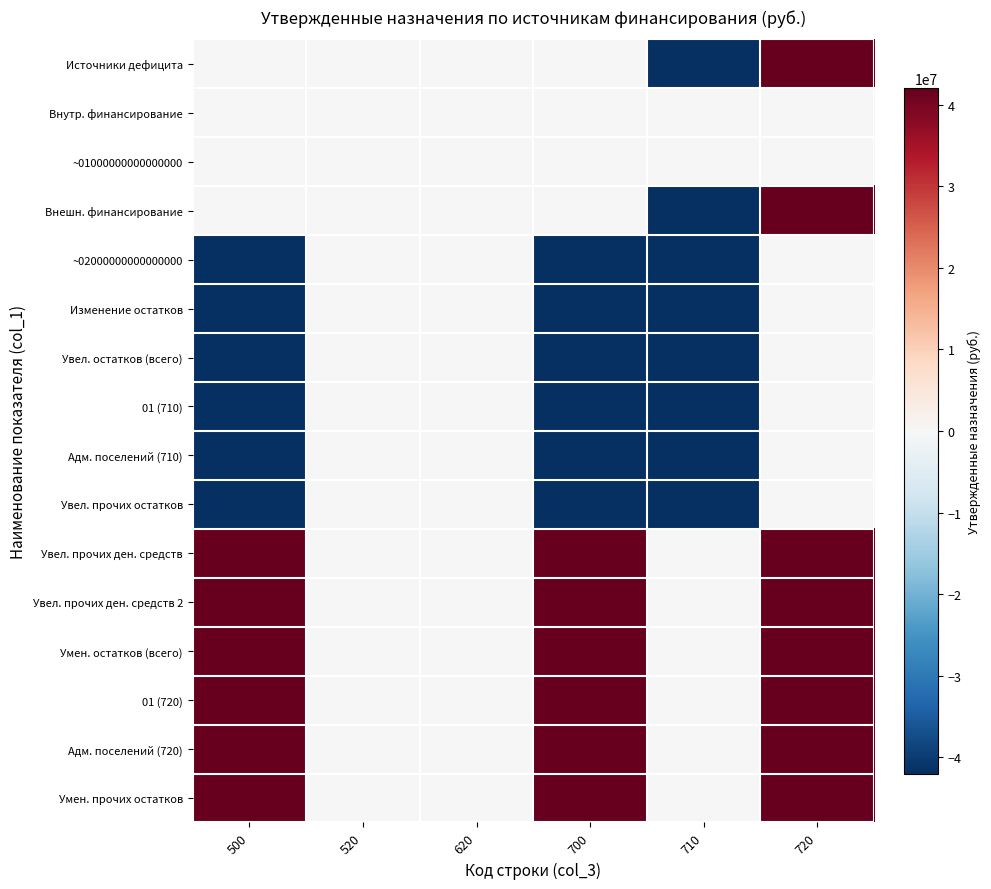

At which category does the chart reach its peak across all series?

720